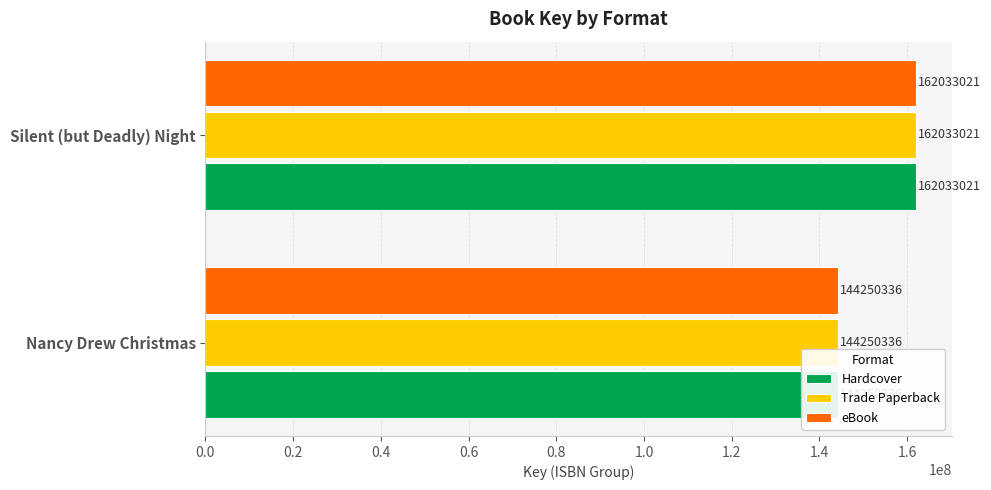

Between 0.0 and 0.2, which series saw the biggest shift?

Hardcover